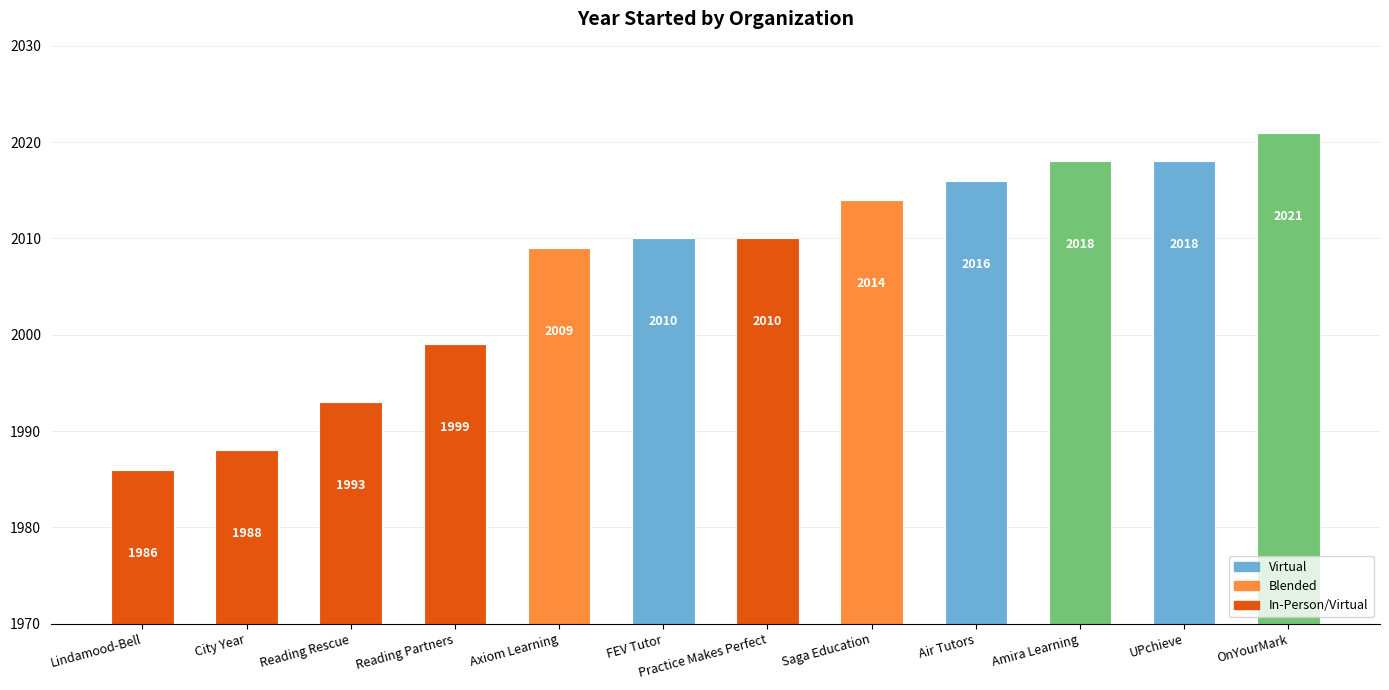

How many series are shown in this chart?

1